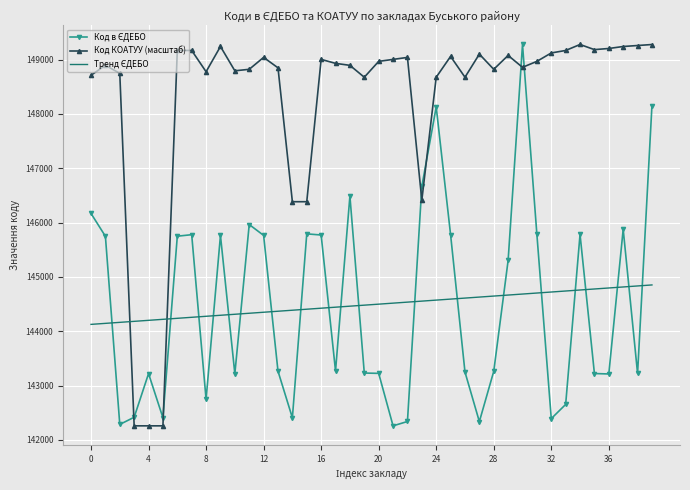

At how many categories does at least one series exceed 147980?

34